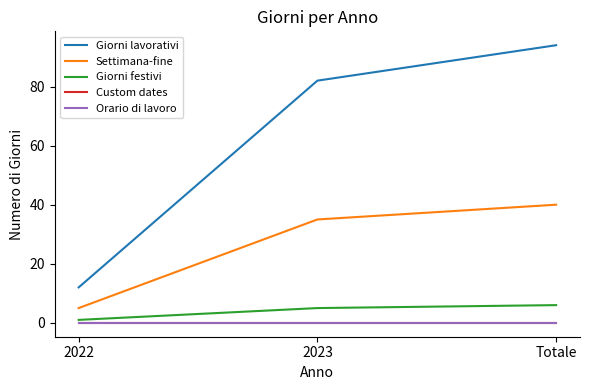

The value of Settimana-fine at 2023 is 58. True or false?

False